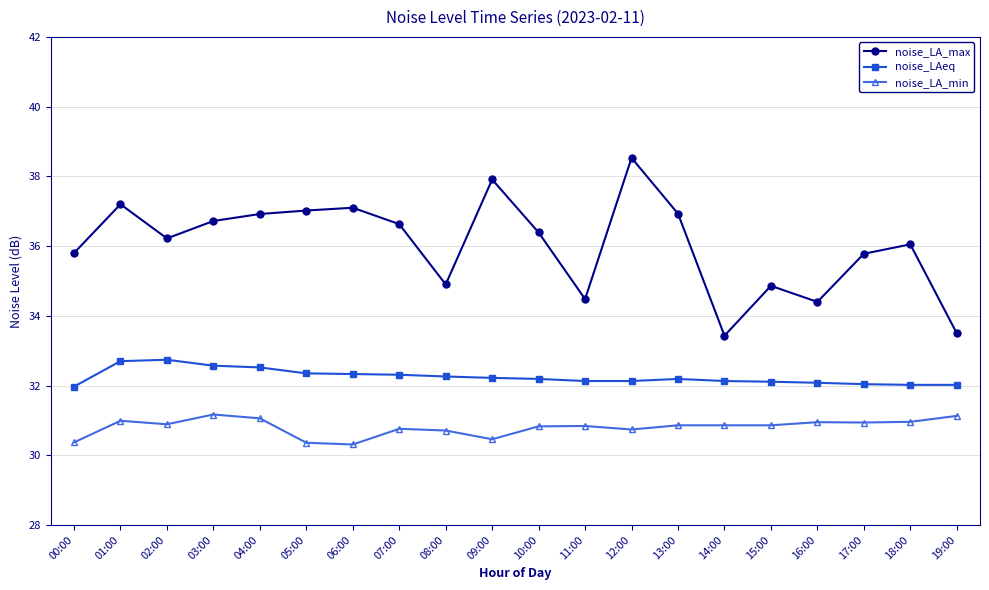

What is the minimum value shown in the chart?

30.3